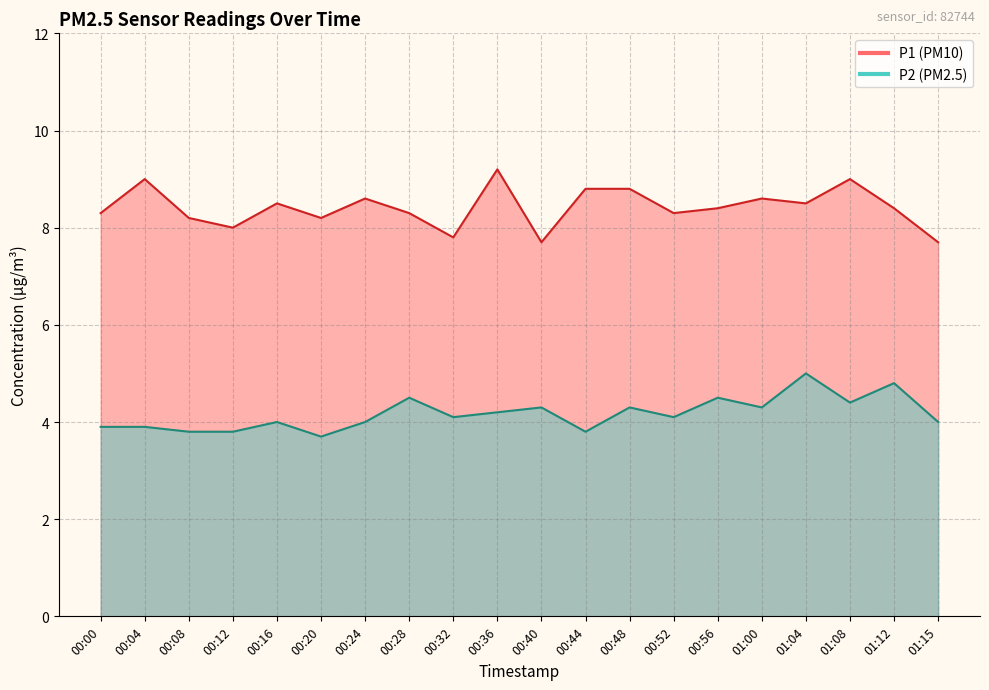

What is the value of the P2 point at the 16th from the left?

4.3